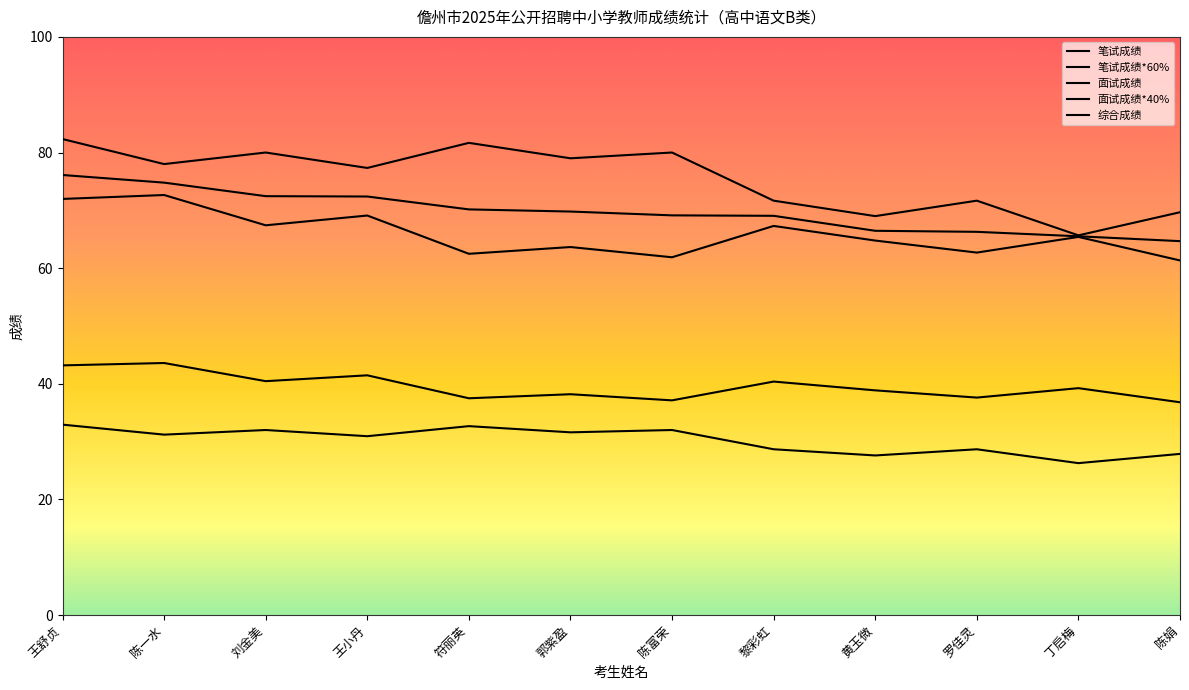

What is the sum of the 面试成绩 values at 王舒贞 and 陈娟?

152.0